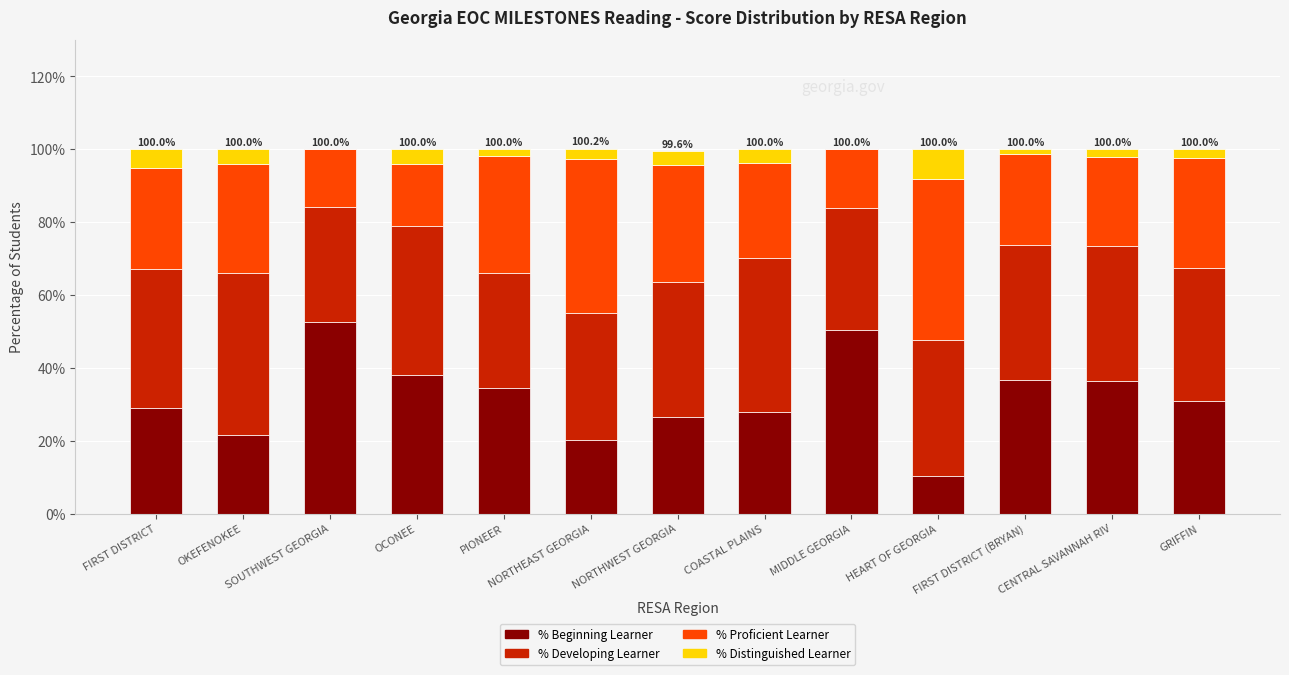

Are the bars horizontal?

No